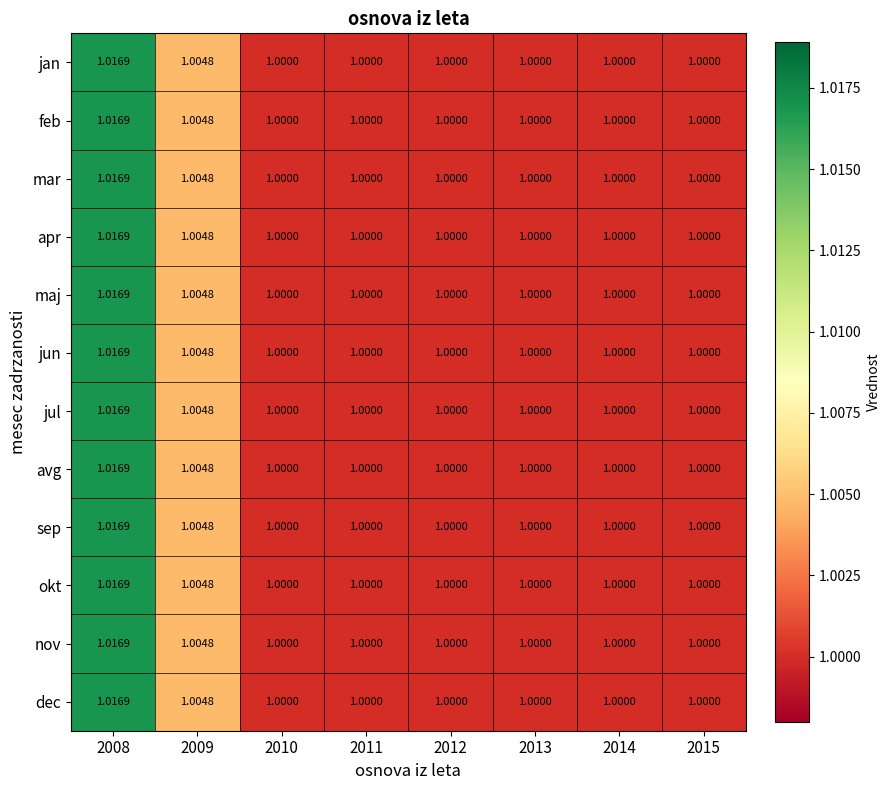

What is the smallest value displayed?

1.0